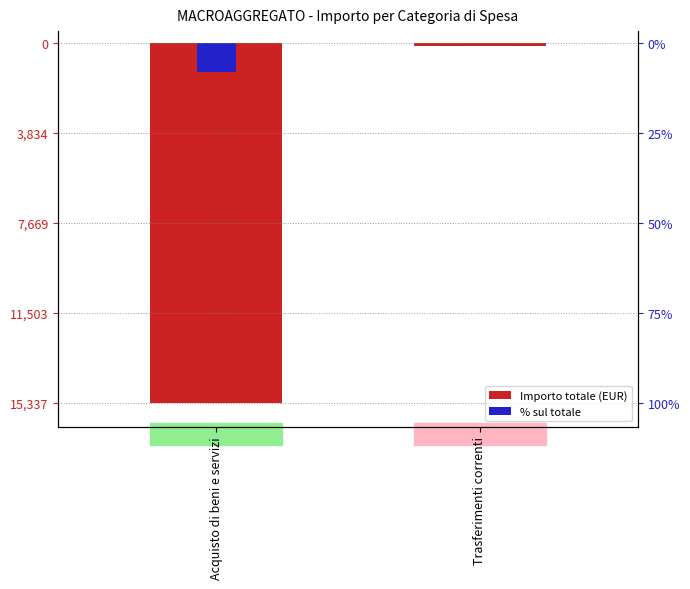

The chart shows a value of -1.4 at Acquisto di beni e servizi. True or false?

False